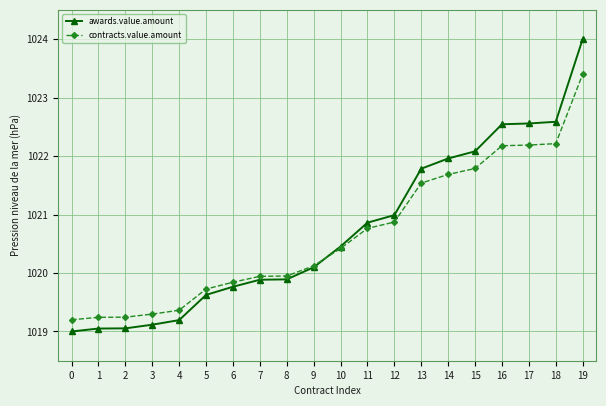

Rank the series by their maximum value, from lowest to highest.

contracts.value.amount, awards.value.amount